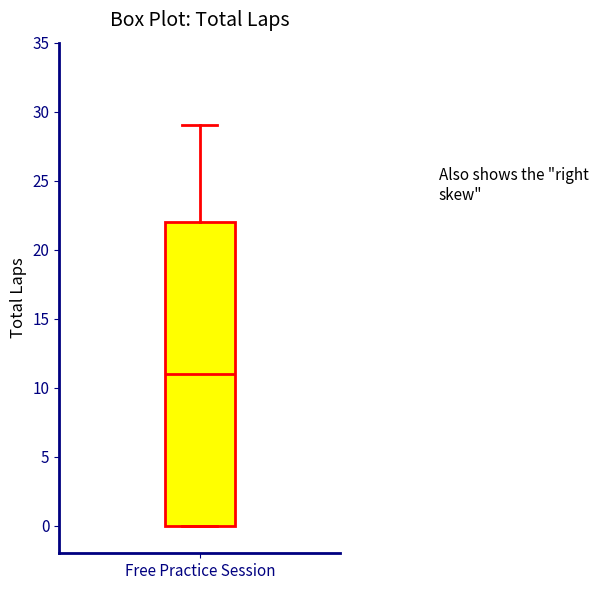

Transcribe this box plot: give where the median line is, the range the box spans, and where the two whiskers end, as read against the y-axis. The values are not printed on the chart, so give them approximately, as read against the axis.

median 11, box 0 to 22, whiskers 0 to 29